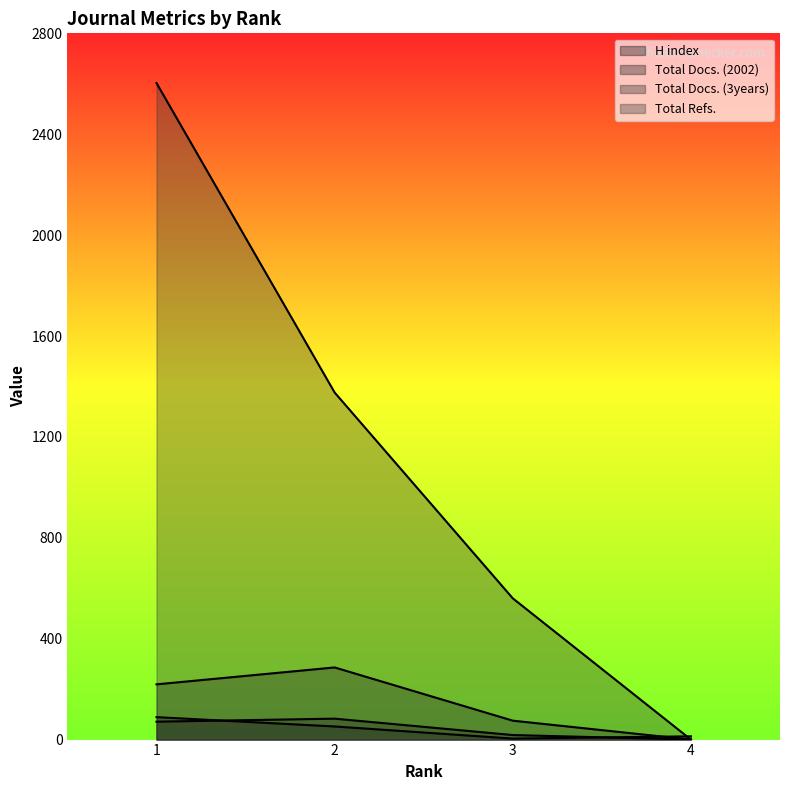

True or false: Total Docs. (3years) and Total Docs. (2002) cross at least once.

False